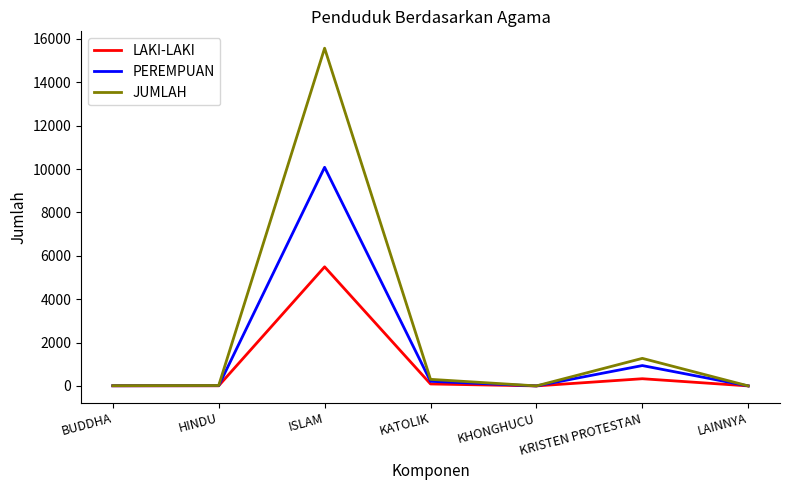

In JUMLAH, how many points are higher than both neighbors (excluding endpoints)?

2